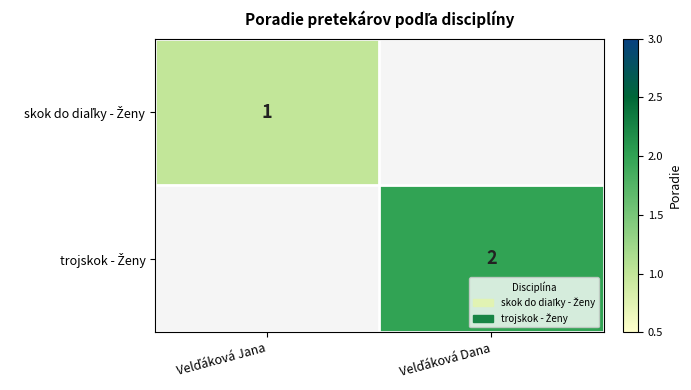

What is the approximate value of trojskok - Ženy at Velďáková Dana?

2.0